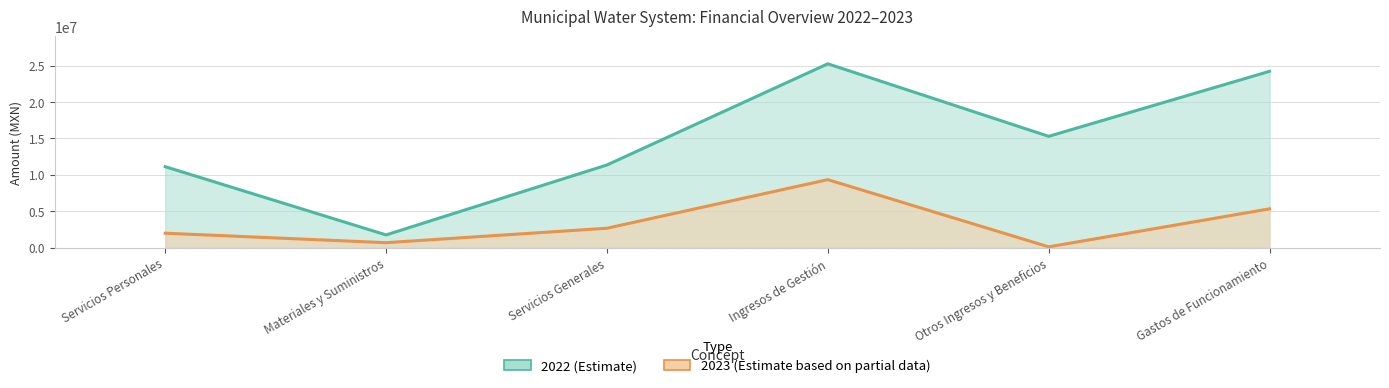

What is the total value across all series at Servicios Generales?

14008548.9